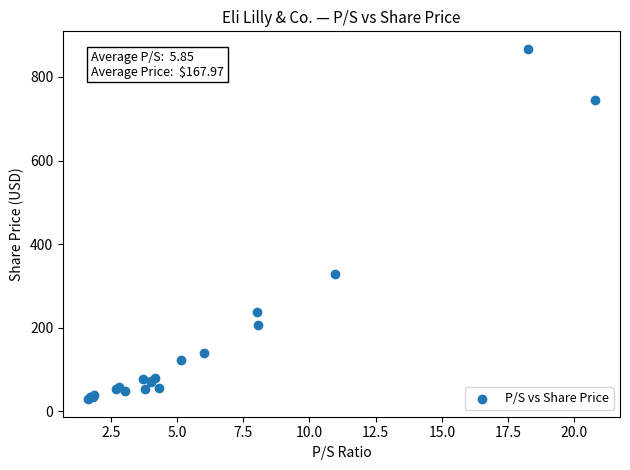

What Y value in the scatter plot is closest to 448?

329.1